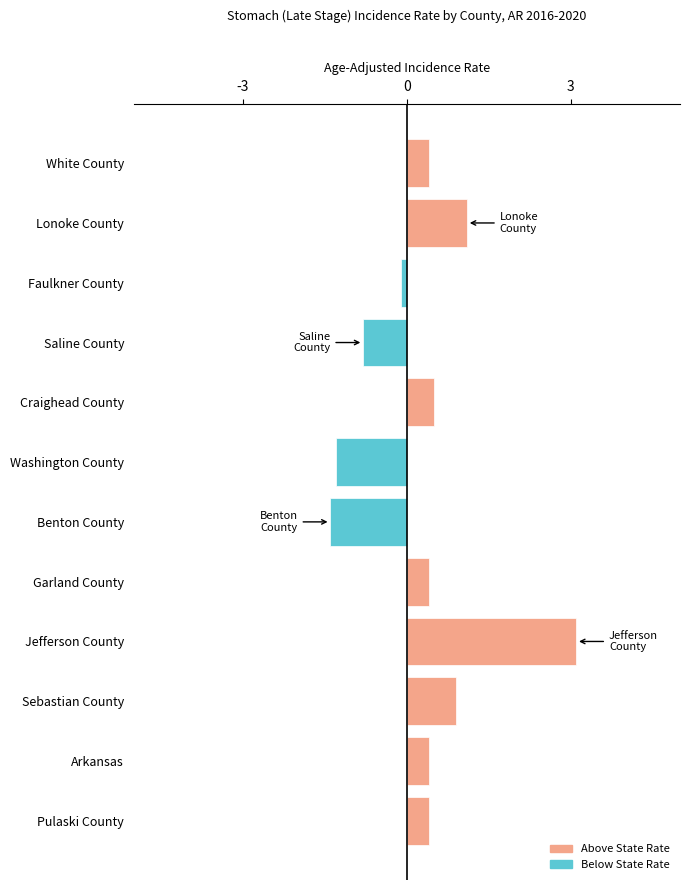

Where is the data nearest to the value 0?

Faulkner County